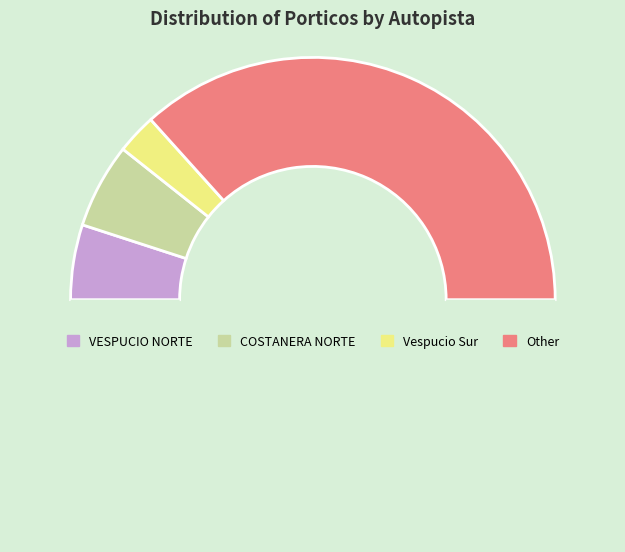

Which slice is the smallest?

Vespucio Sur